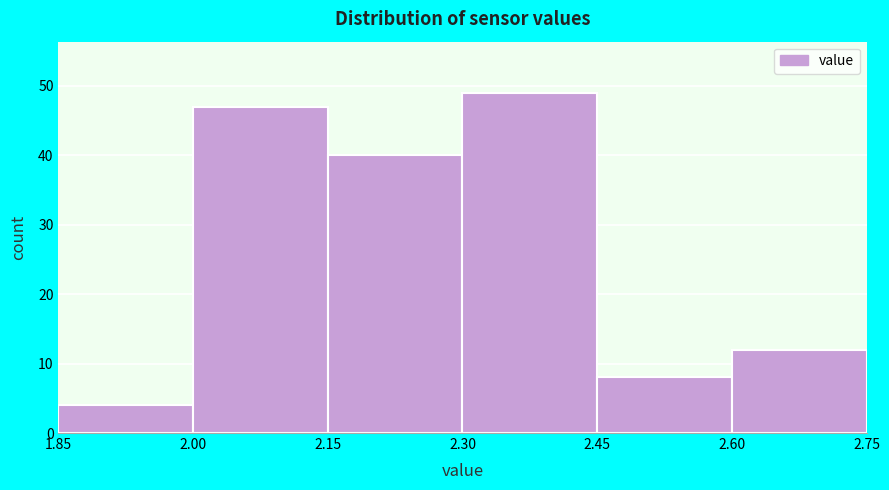

How tall is the bar that spans 2.45 to 2.60 on the x-axis? The values are not printed on the chart, so give them approximately, as read against the axis.

8